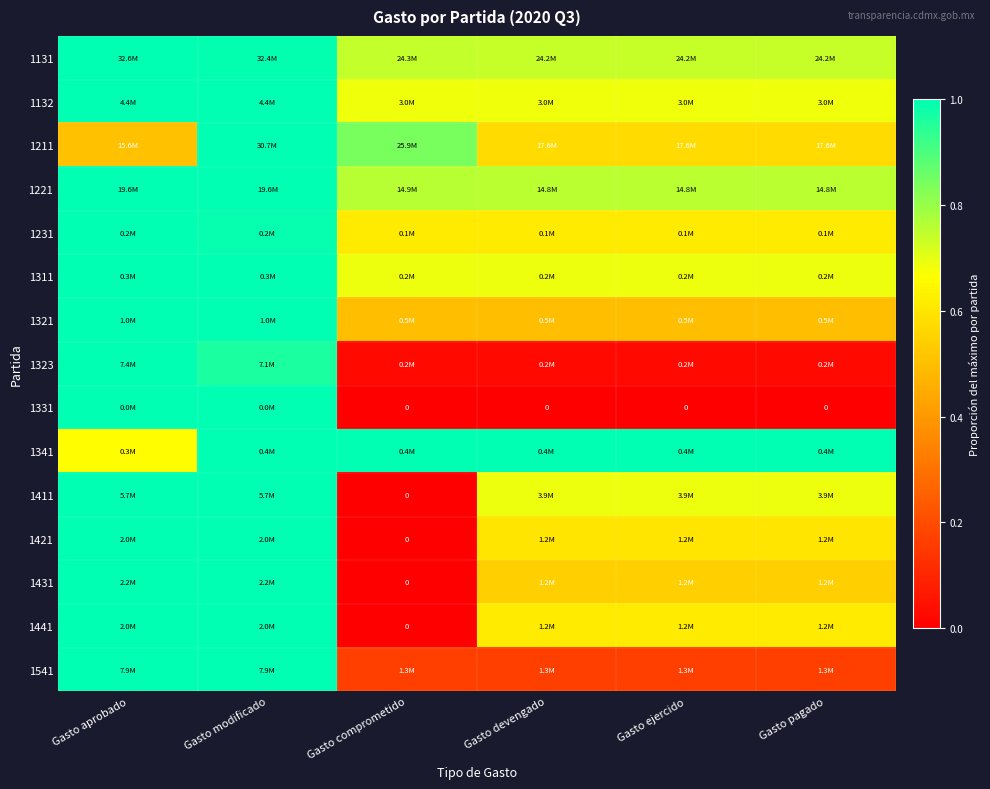

True or false: 1421 has a value of 0.0 at Gasto comprometido.

True